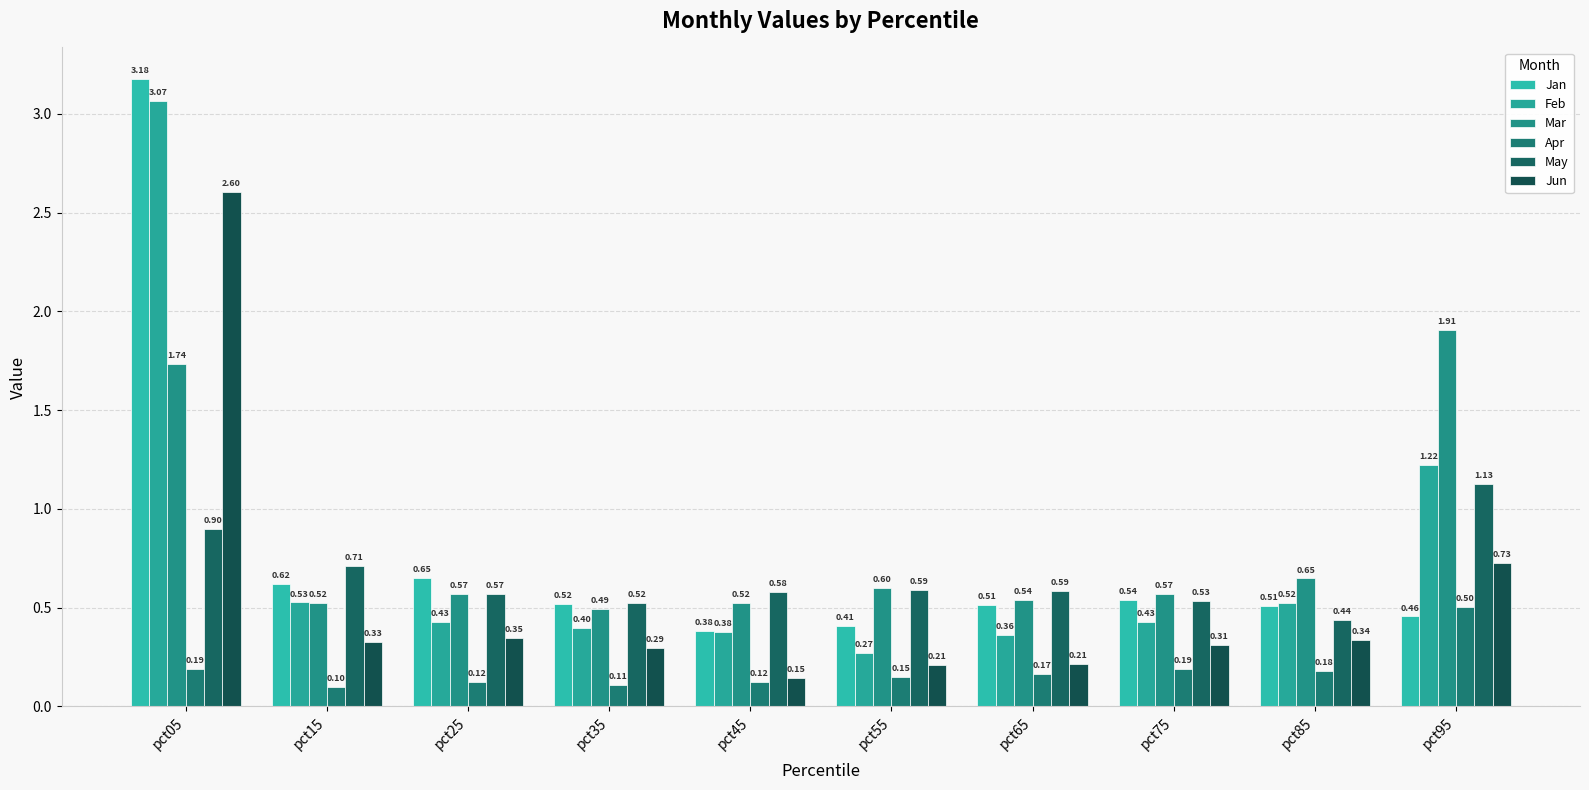

What is the difference between the Jun values at pct25 and pct55?

0.1